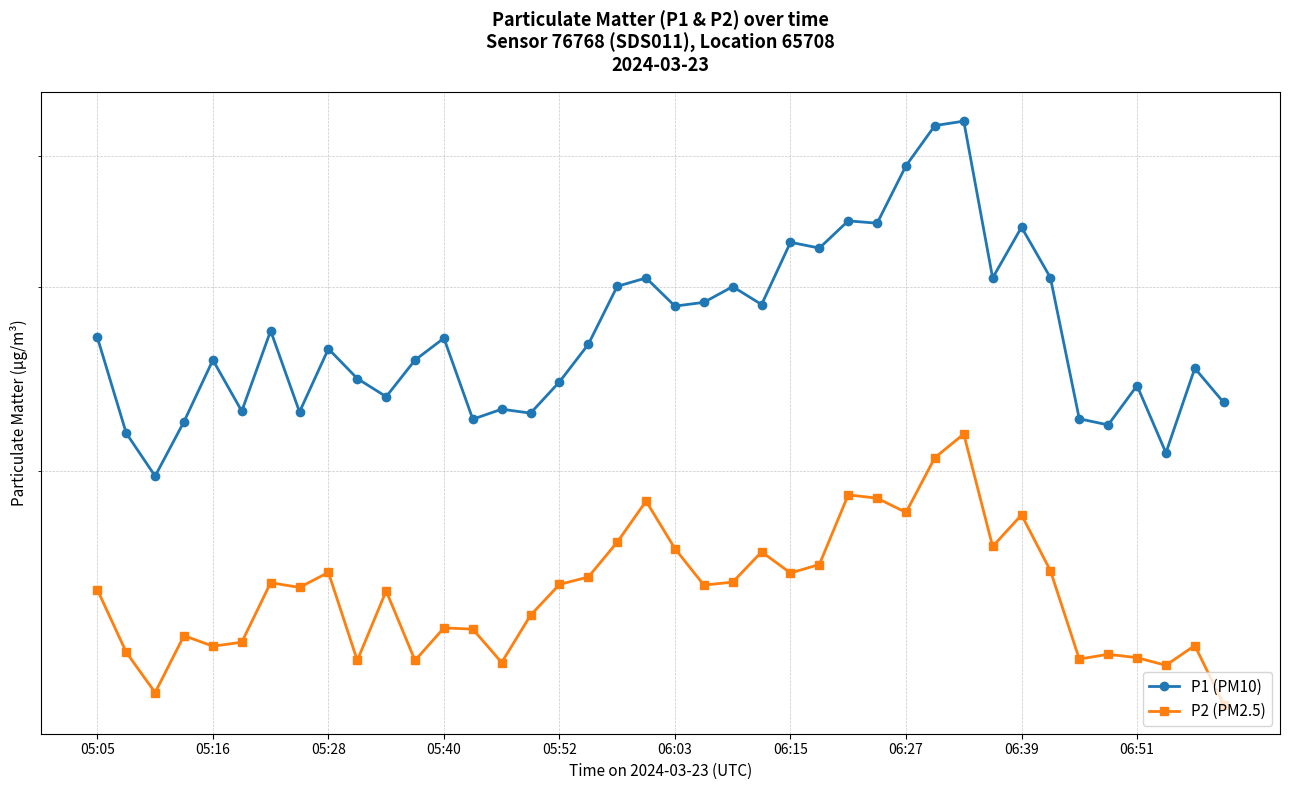

Rank the series by their maximum value, from lowest to highest.

P2 (PM2.5), P1 (PM10)